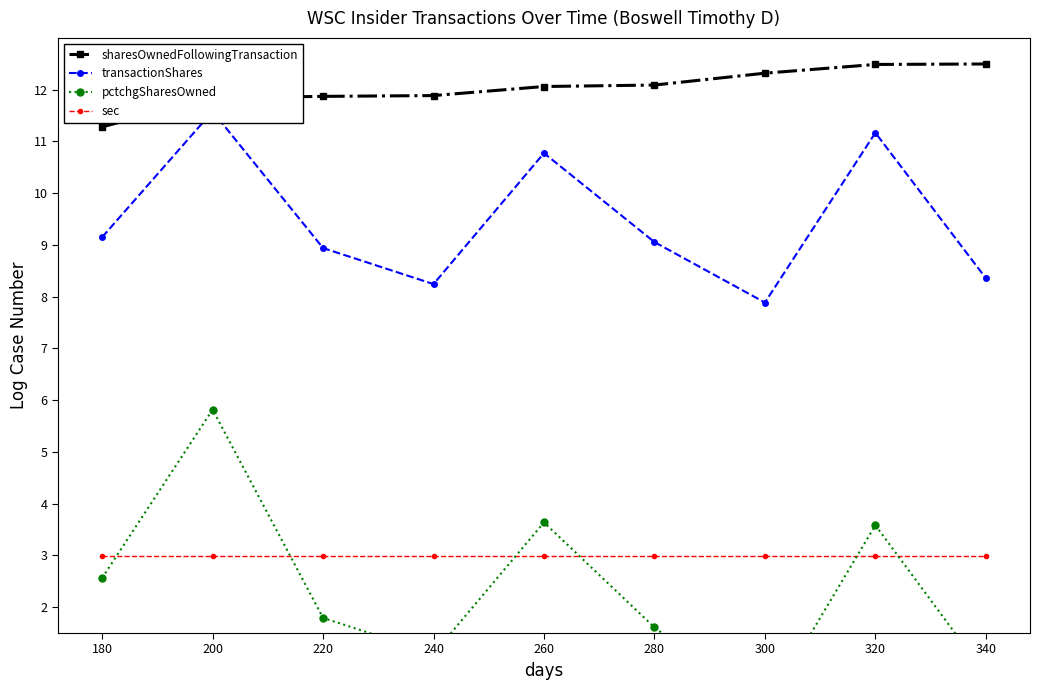

Reading right to left, list all the values displayed in this chart.

sharesOwnedFollowingTransaction: 12.5	12.5	12.3	12.1	12.1	11.9	11.9	11.8	11.3
transactionShares: 8.4	11.2	7.9	9.1	10.8	8.2	8.9	11.6	9.1
pctchgSharesOwned: 0.7	3.6	0.0	1.6	3.6	1.1	1.8	5.8	2.6
sec: 3.0	3.0	3.0	3.0	3.0	3.0	3.0	3.0	3.0